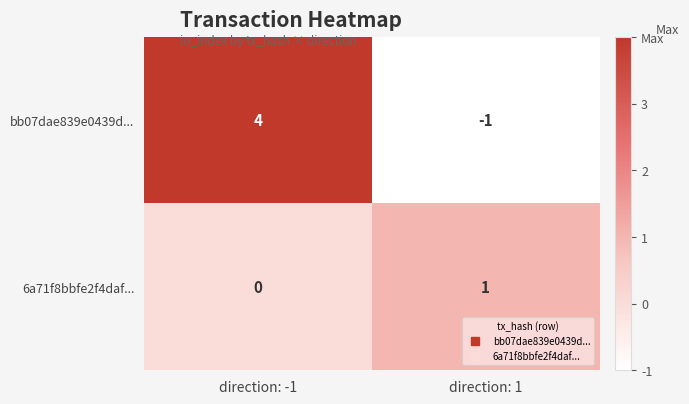

At which category does the chart reach its minimum across all series?

direction: 1